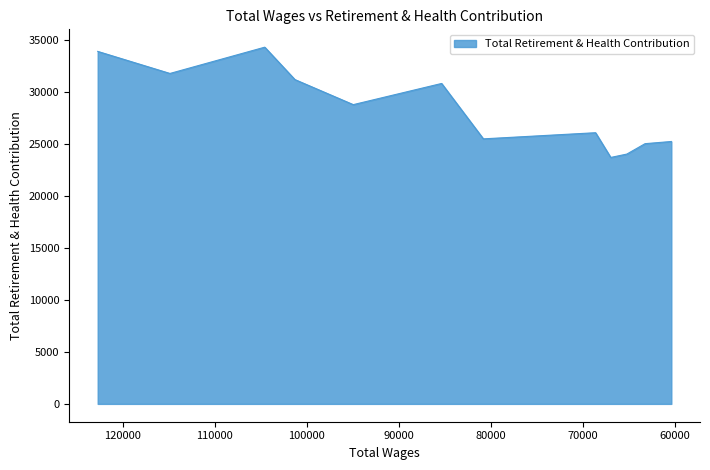

Approximately how many times larger is the value at 66996.0 compared to 114877.0?

0.7